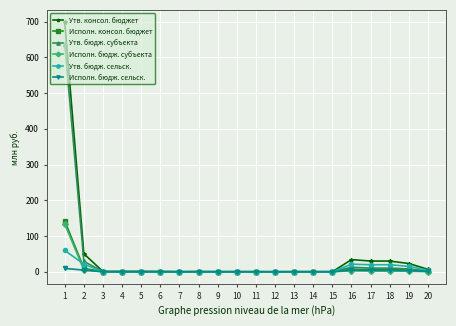

What are all the series names shown in the legend?

Утв. консол. бюджет, Исполн. консол. бюджет, Утв. бюдж. субъекта, Исполн. бюдж. субъекта, Утв. бюдж. сельск., Исполн. бюдж. сельск.